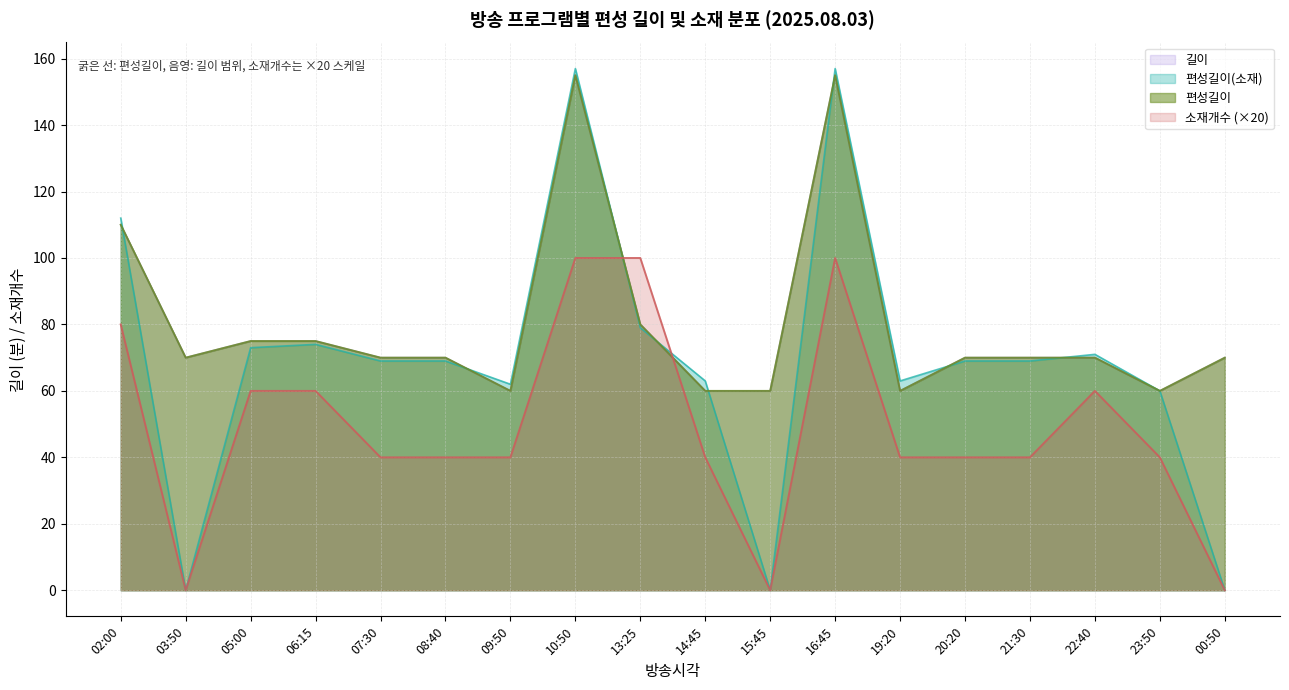

What are all the series names shown in the legend?

길이, 편성길이(소재), 편성길이, 소재개수